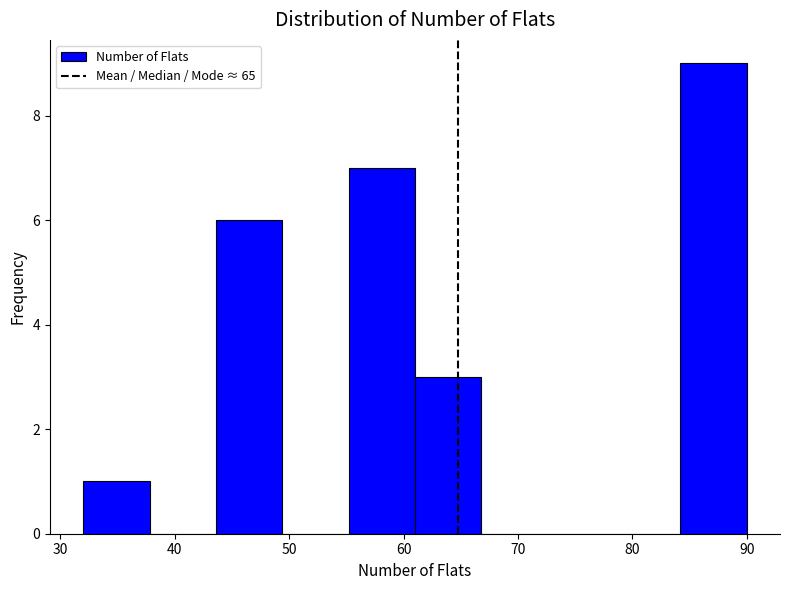

Over which range of the x-axis is the bar tallest?

84.2 to 90.0